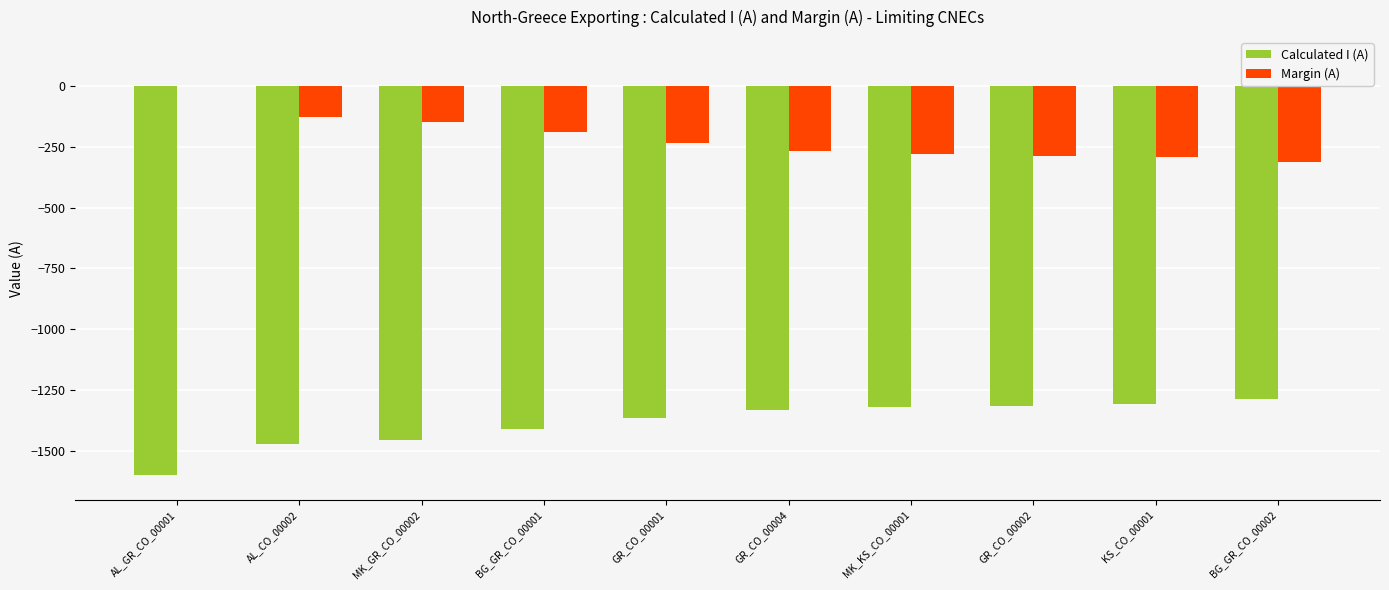

What is the sum of the Calculated I (A) values at AL_CO_00002 and AL_GR_CO_00001?

-3073